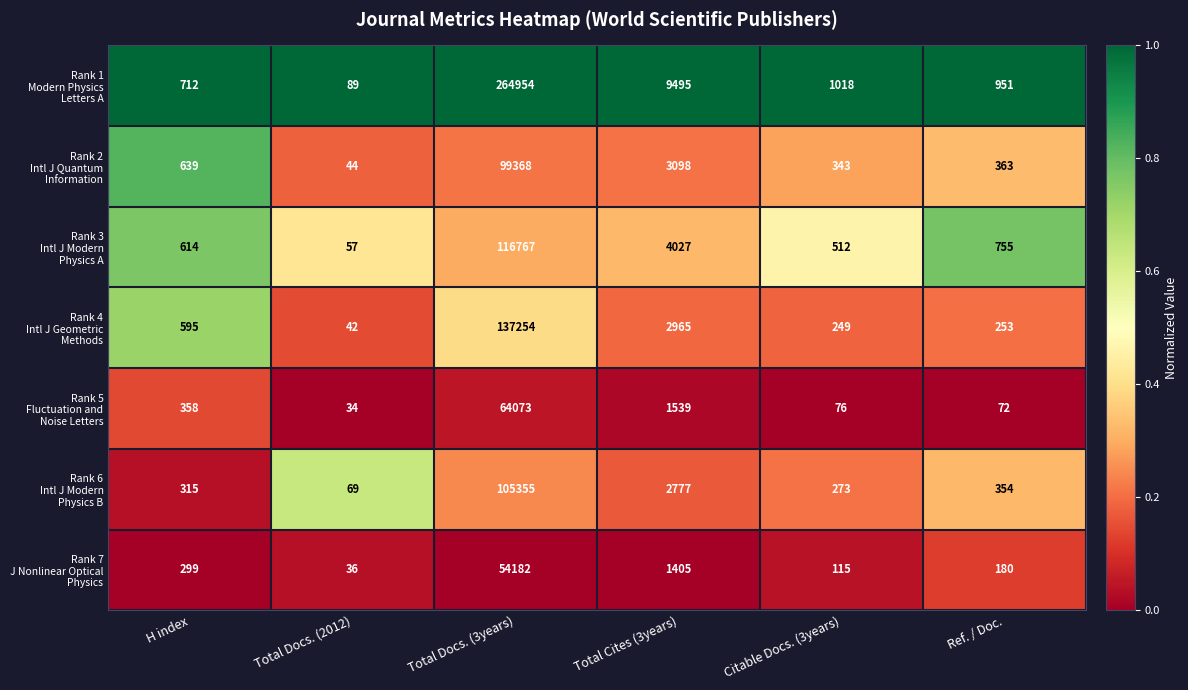

What is the difference between the highest and lowest values at Citable Docs. (3years)?

942